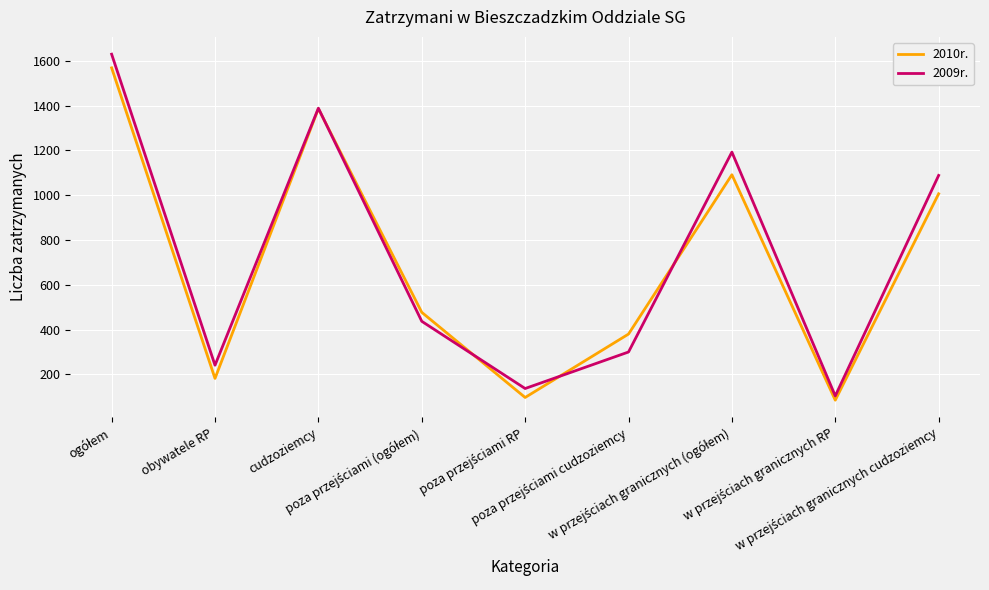

At which category does 2010r. reach its first local valley?

obywatele RP